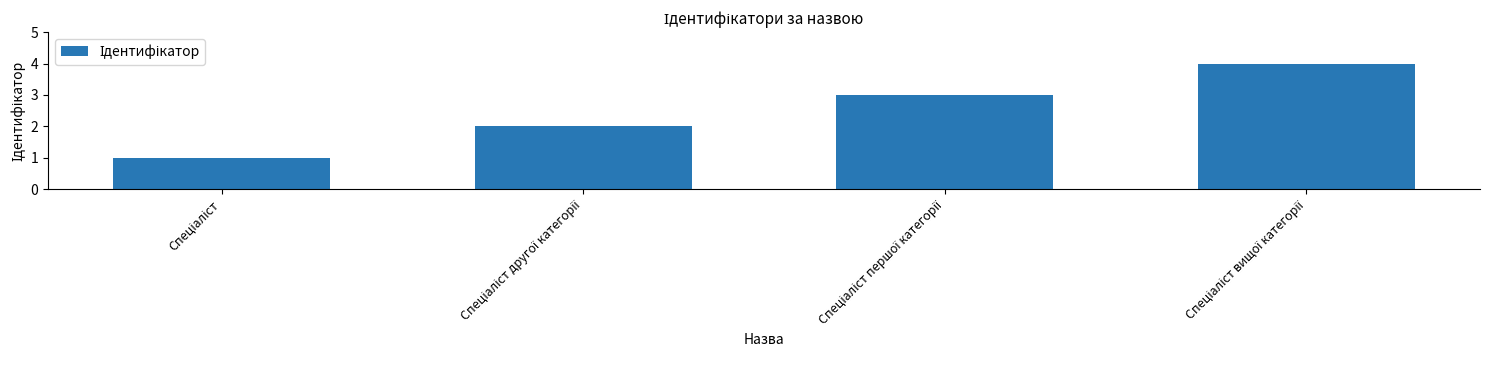

What is the difference between the maximum and minimum values?

3